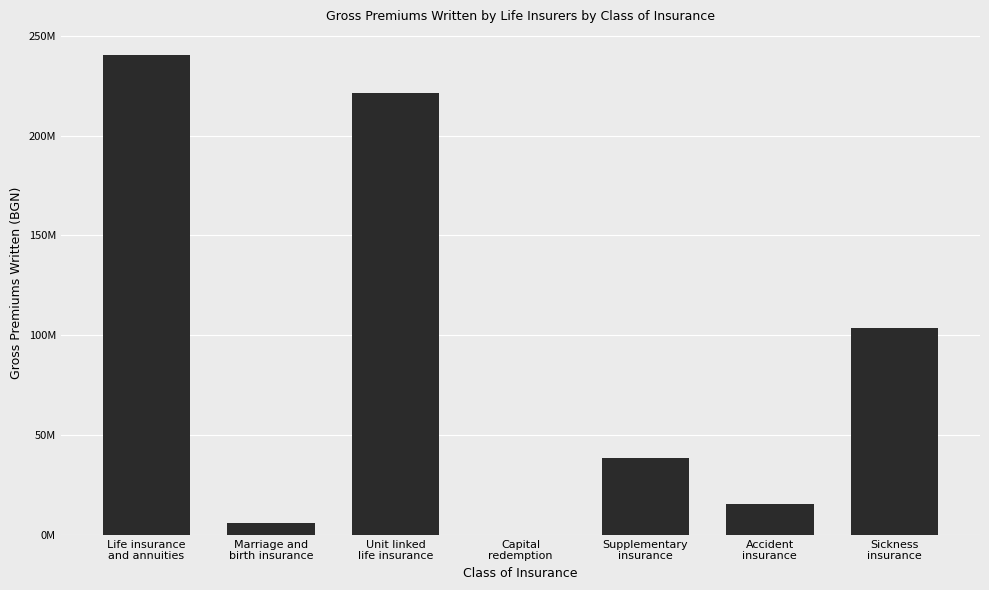

What is the sum of the values at Capital
redemption and Sickness
insurance?

103434310.2